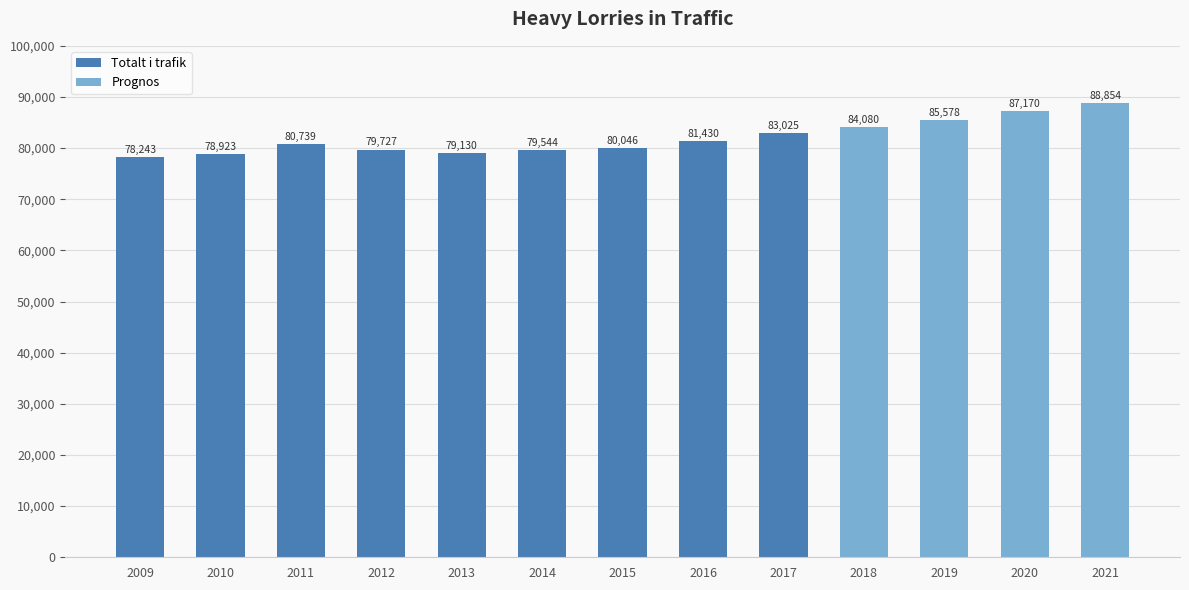

Reading left to right, what are all the values shown in this chart?

78243	78923	80739	79727	79130	79544	80046	81430	83025	84080	85578	87170	88854